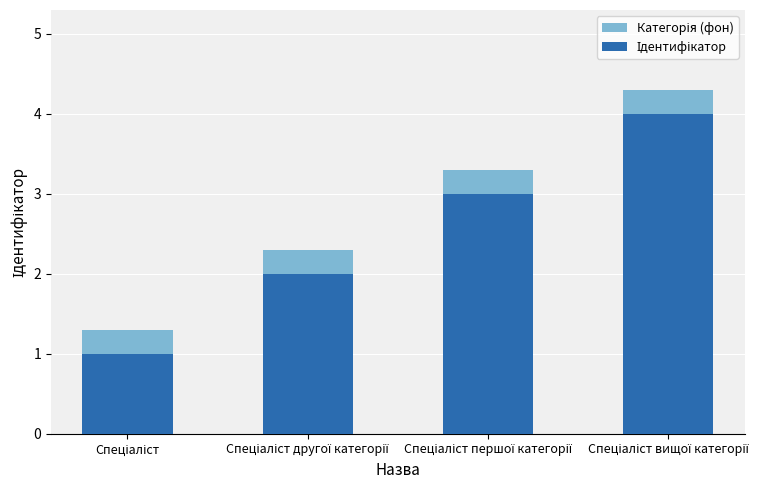

What is the total value across all series at Спеціаліст другої категорії?

4.3